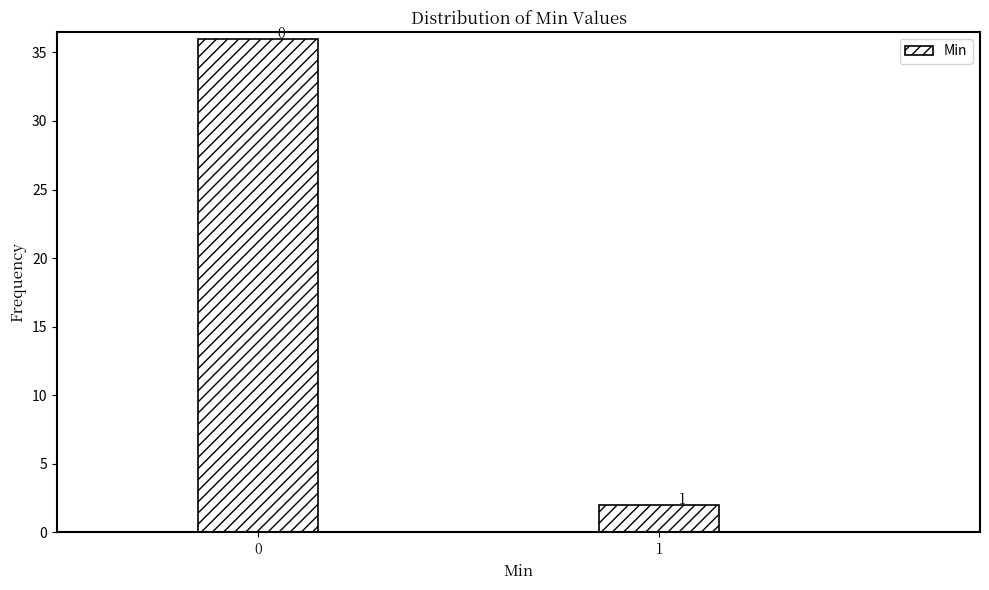

Are the bars horizontal?

No